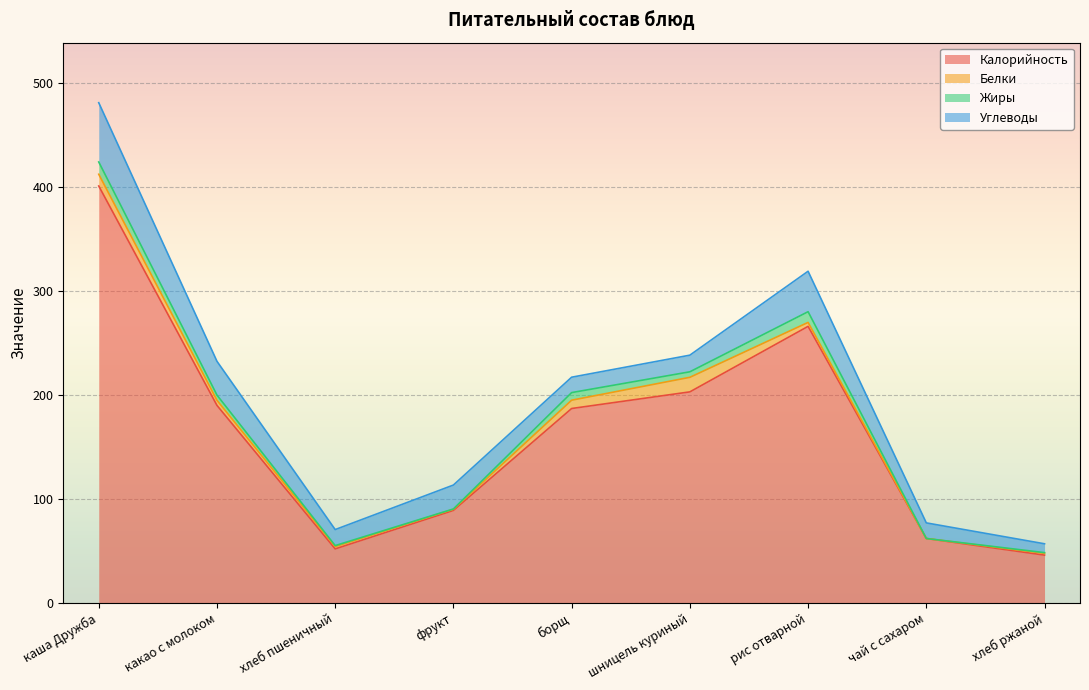

What is the label of the 3rd point from the left?

хлеб пшеничный